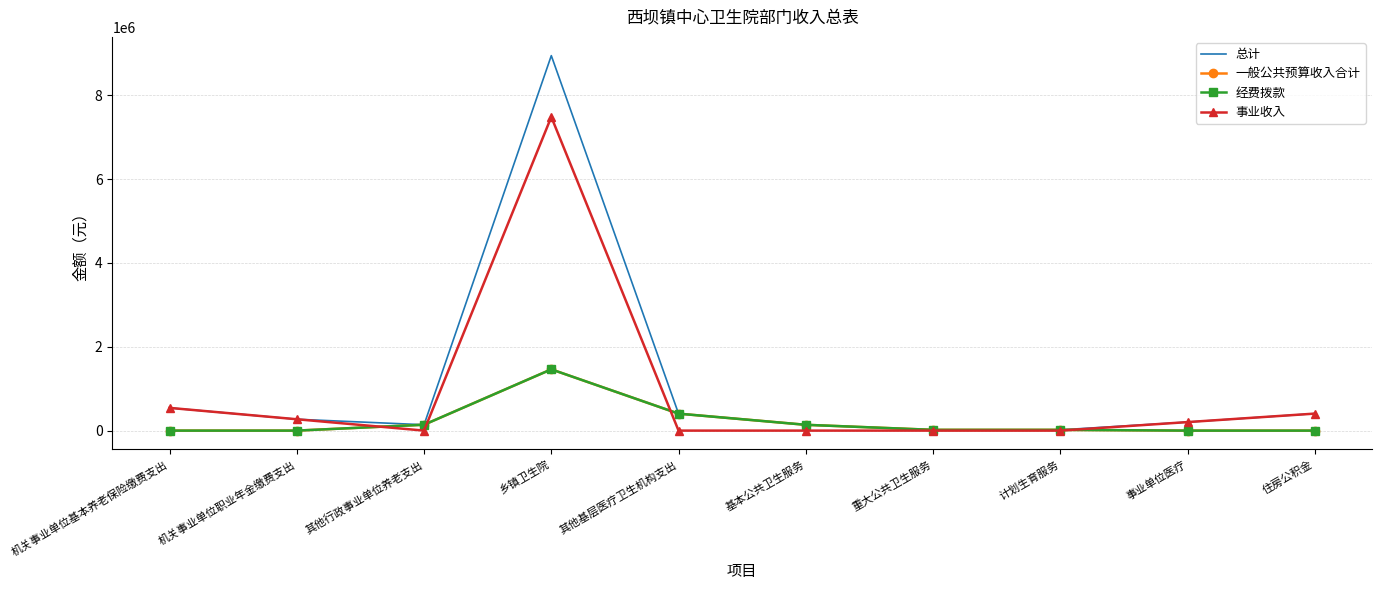

How many lines are shown in the chart?

4